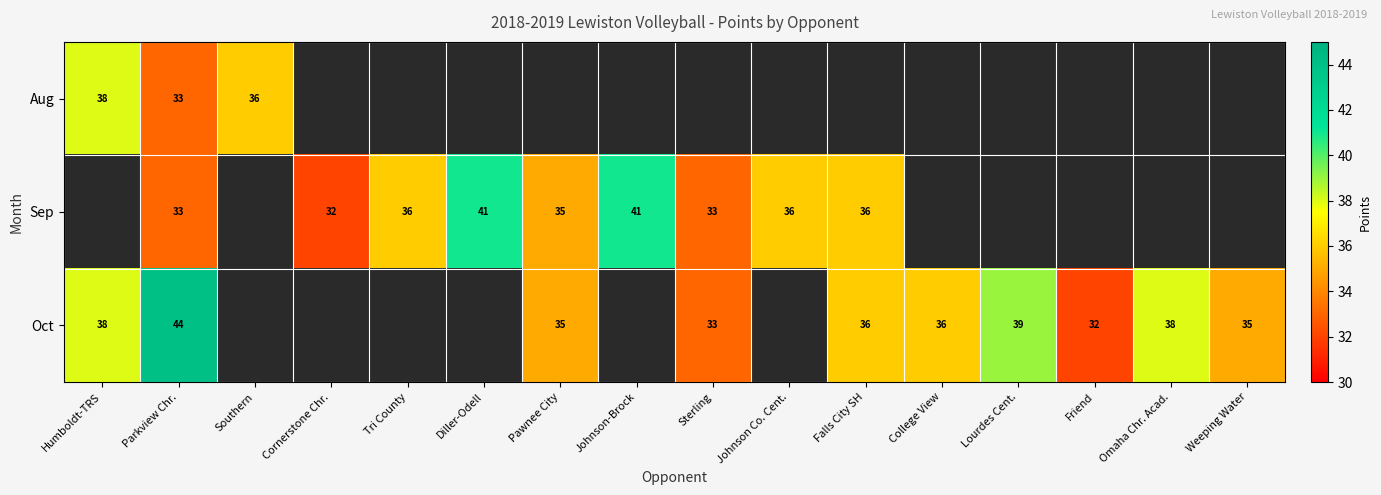

The value of Aug at Parkview Chr. is 19. True or false?

False